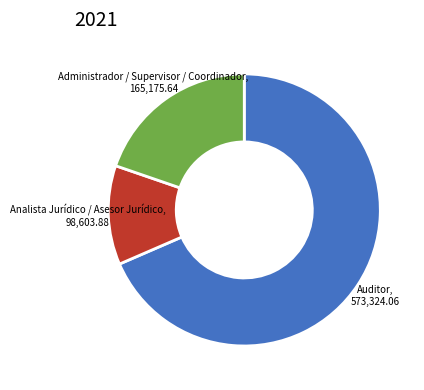

Is there a majority slice in this chart?

Yes